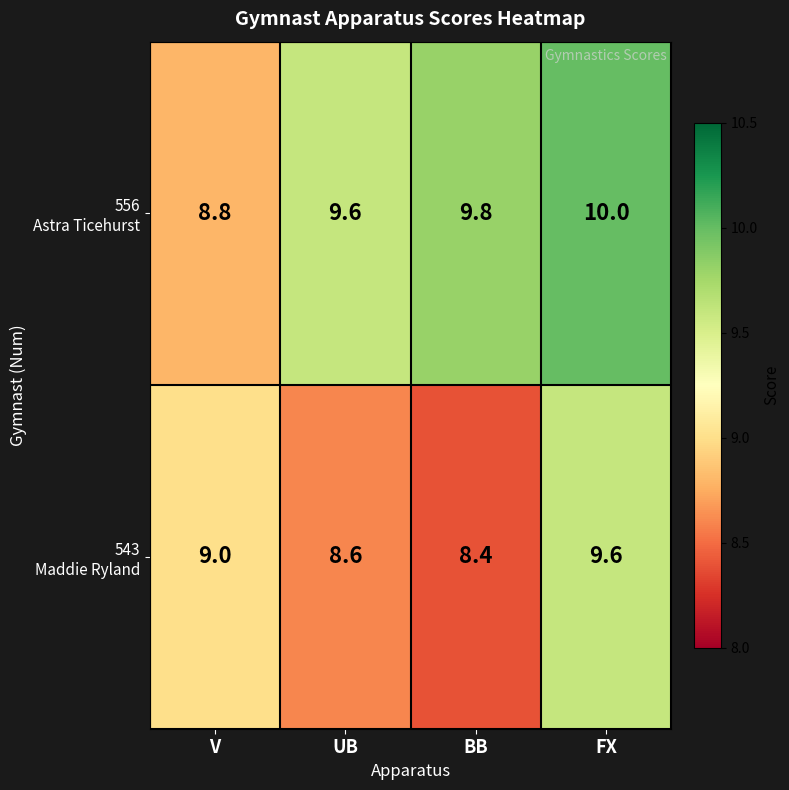

What is the spread (max minus min) of values at UB?

1.0